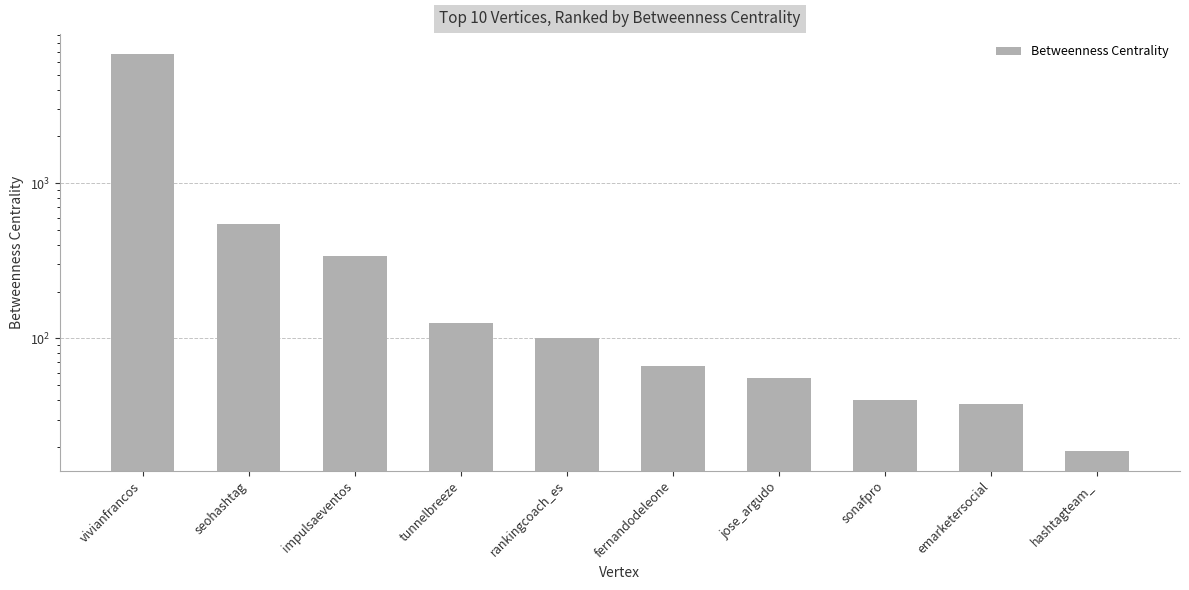

Which label corresponds to the smallest value in the chart?

hashtagteam_